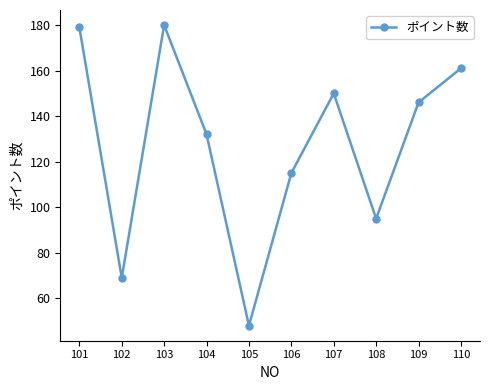

Where is the data nearest to the value 114?

106